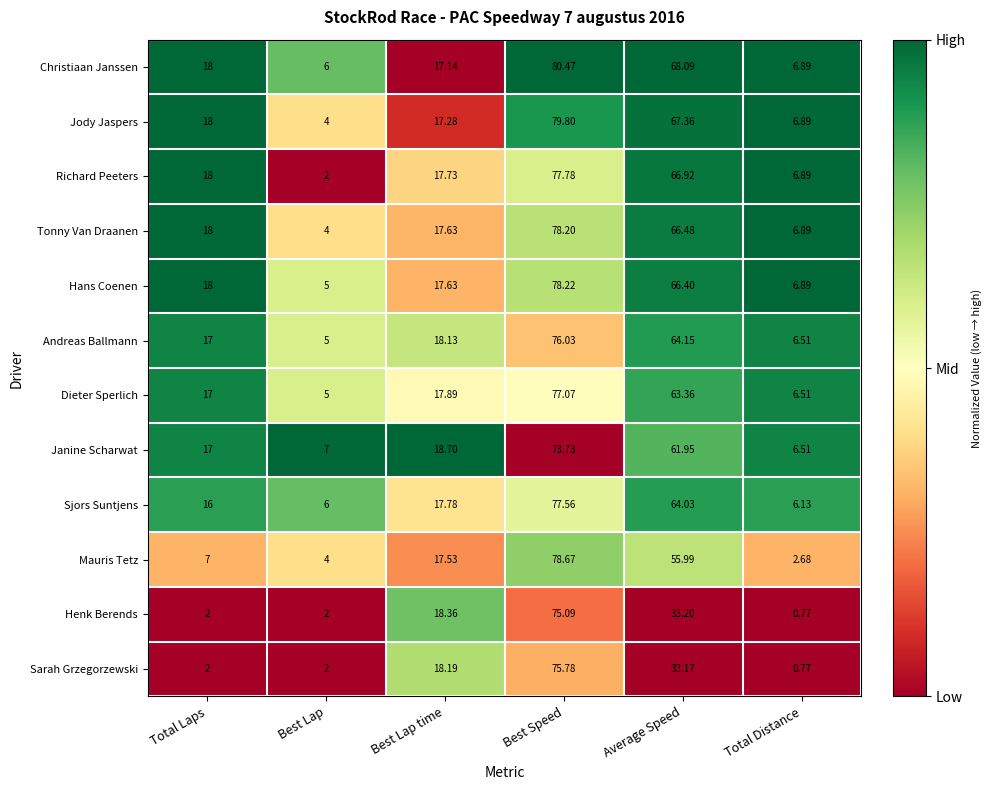

Rank the categories by Dieter Sperlich value from highest to lowest.

Best Speed, Average Speed, Best Lap time, Total Laps, Total Distance, Best Lap